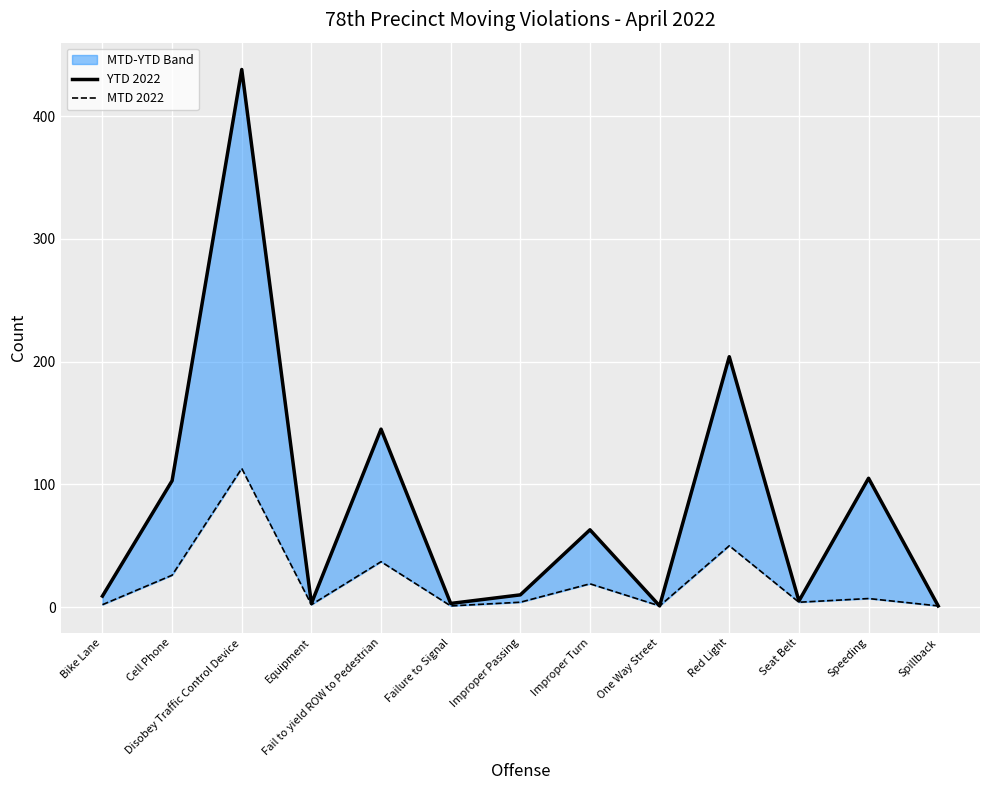

Reading left to right, what are all the values shown in this chart?

YTD 2022: 9	103	438	3	145	3	10	63	1	204	5	105	1
MTD 2022: 2	26	113	2	37	1	4	19	1	50	4	7	1